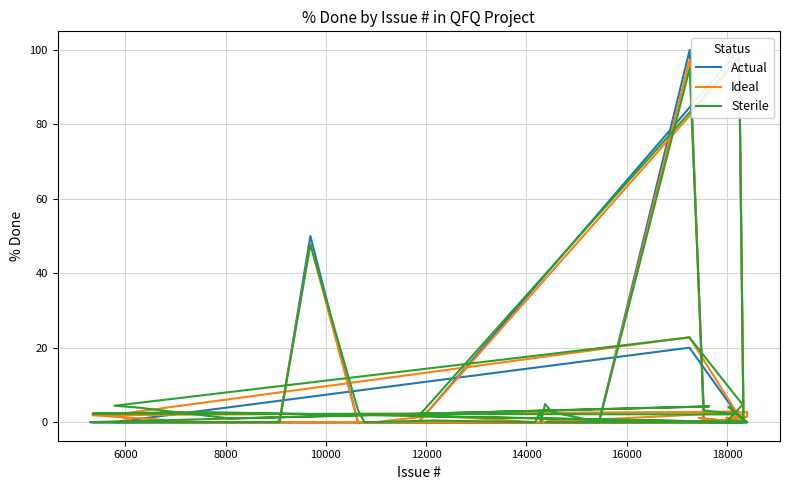

What position from the right is 10000?

37